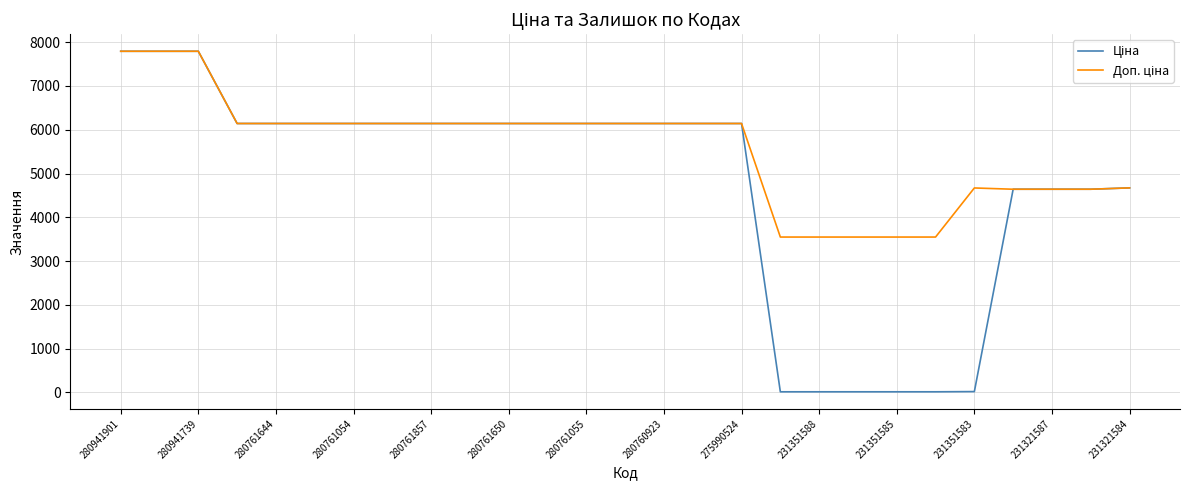

Does the chart have visible grid lines?

Yes